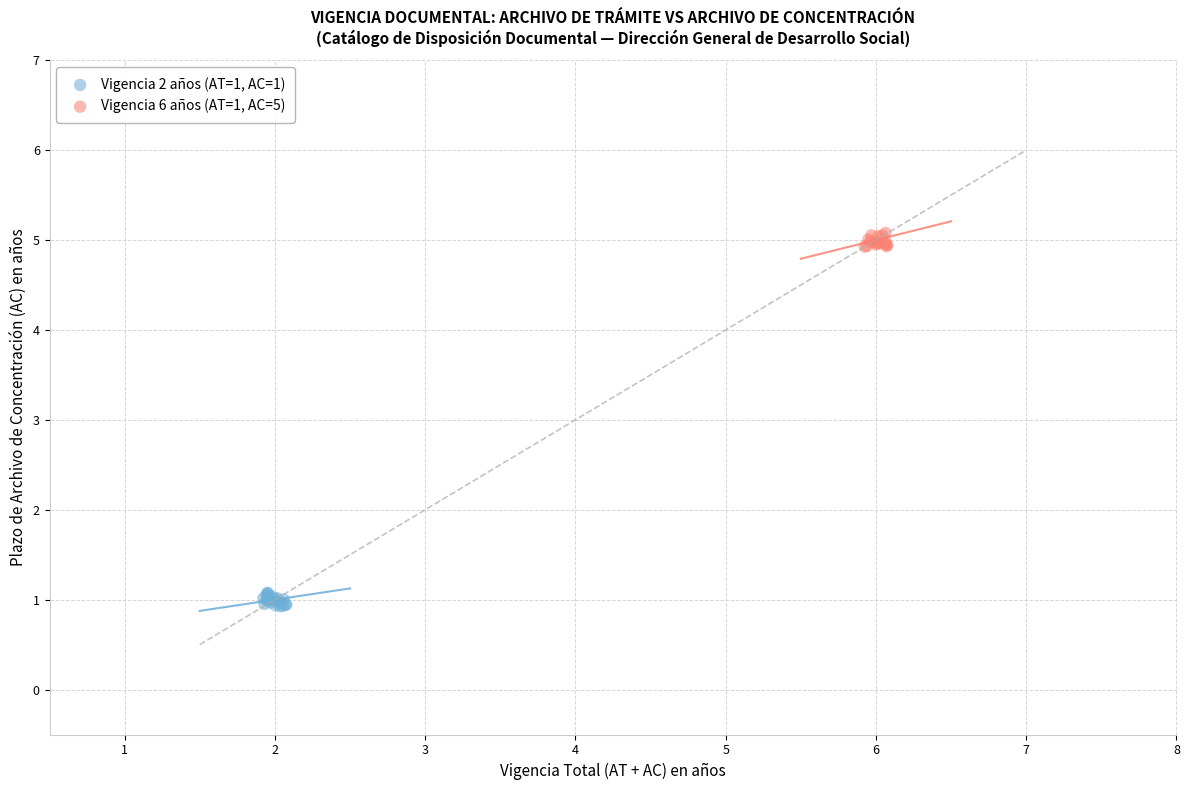

Which series contains the lowest Y value?

Vigencia 2 años (AT=1, AC=1)